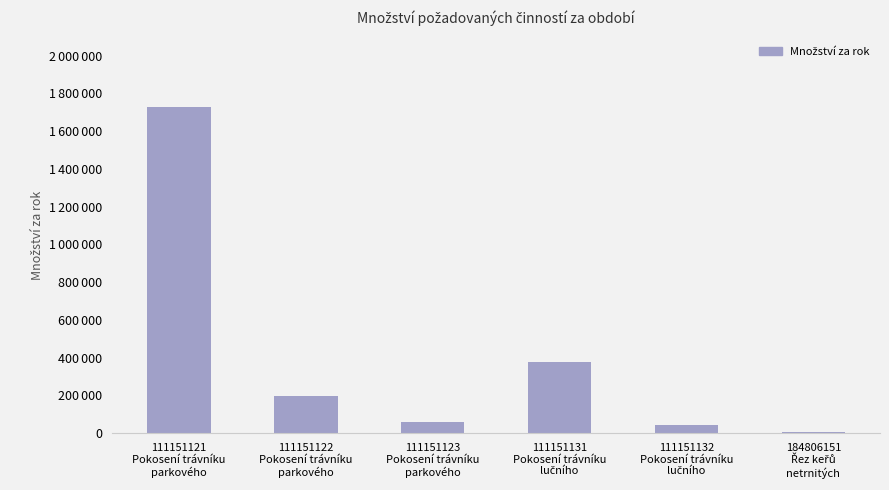

Reading left to right, what are all the values shown in this chart?

111151121
Pokosení trávníku
parkového=1729615	111151122
Pokosení trávníku
parkového=195235	111151123
Pokosení trávníku
parkového=58361	111151131
Pokosení trávníku
lučního=377190	111151132
Pokosení trávníku
lučního=44490	184806151
Řez keřů
netrnitých=4943